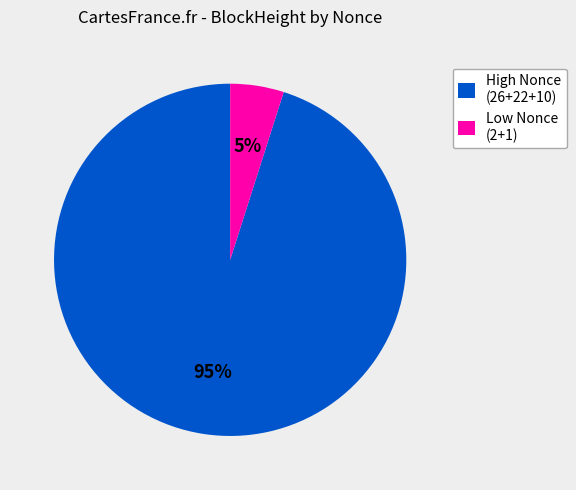

Which category accounts for the majority?

High Nonce (26+22+10)